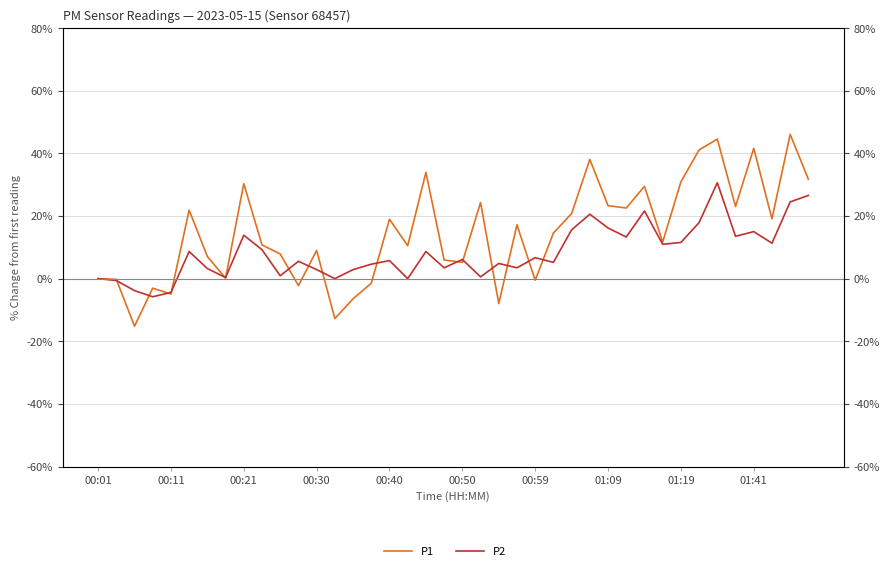

How many values in the P2 series are below 6?

20